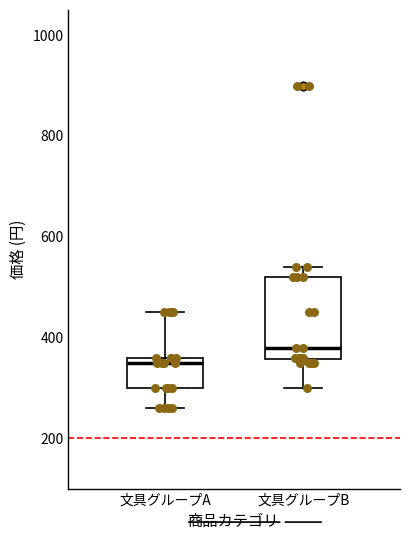

Where does the upper whisker of the box for 文具グループA end on the y-axis? The values are not printed on the chart, so give them approximately, as read against the axis.

460